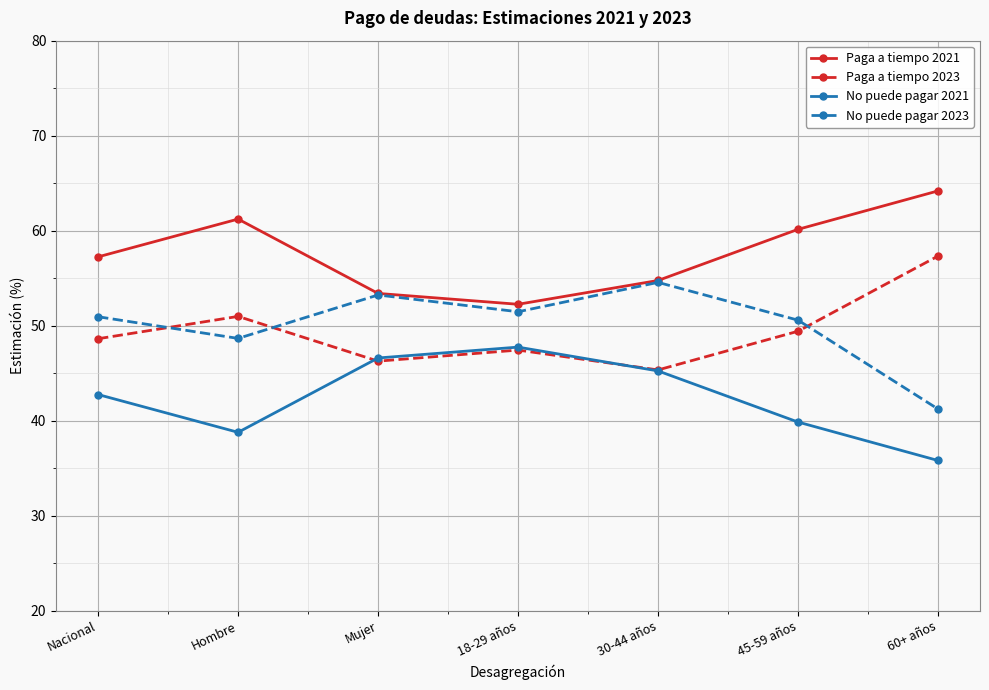

At which category does No puede pagar 2023 reach its first local valley?

Hombre